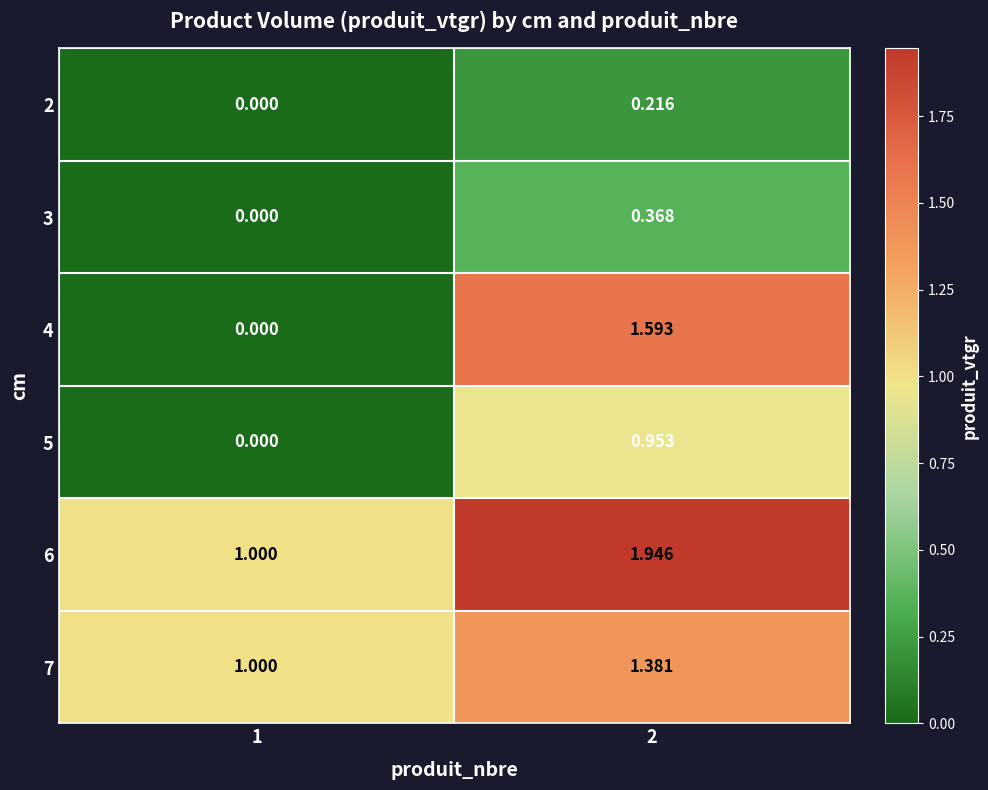

Is the value of 7 at 1 greater than the value of 5 at 2?

Yes